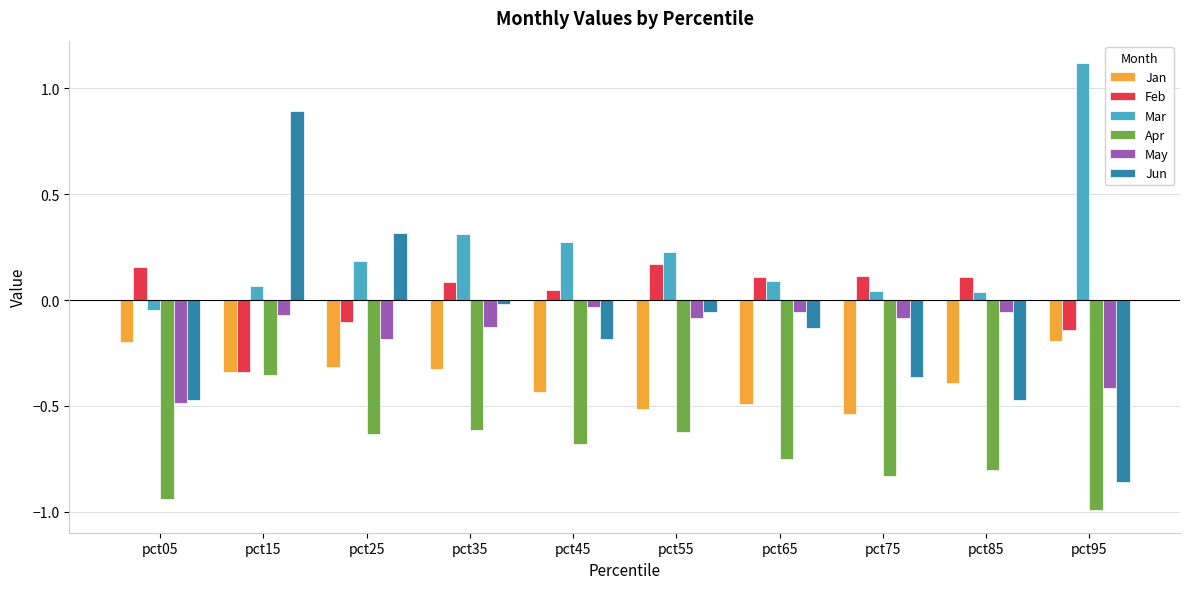

What is the sum of all Jun values?

-1.3